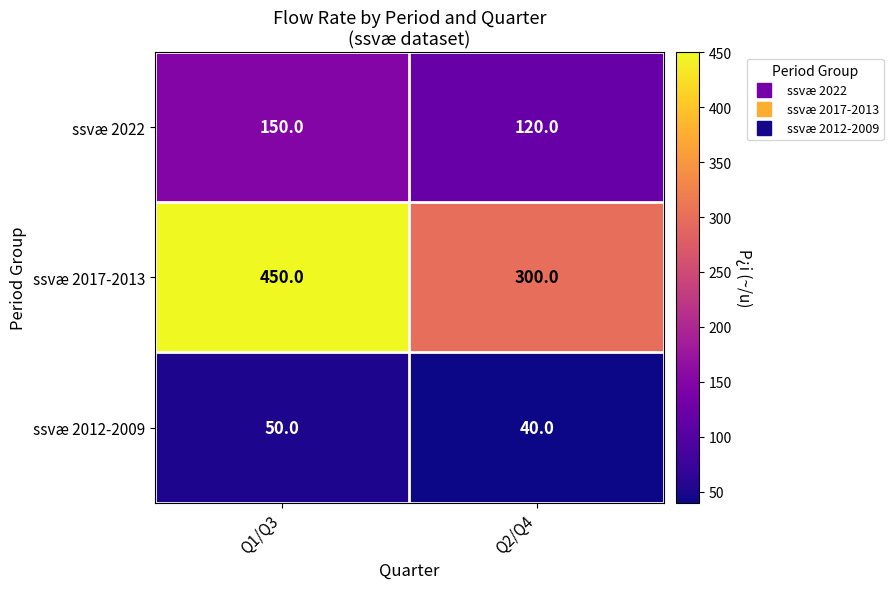

What is the difference between the maximum and minimum values in the ssvæ 2022 series?

30